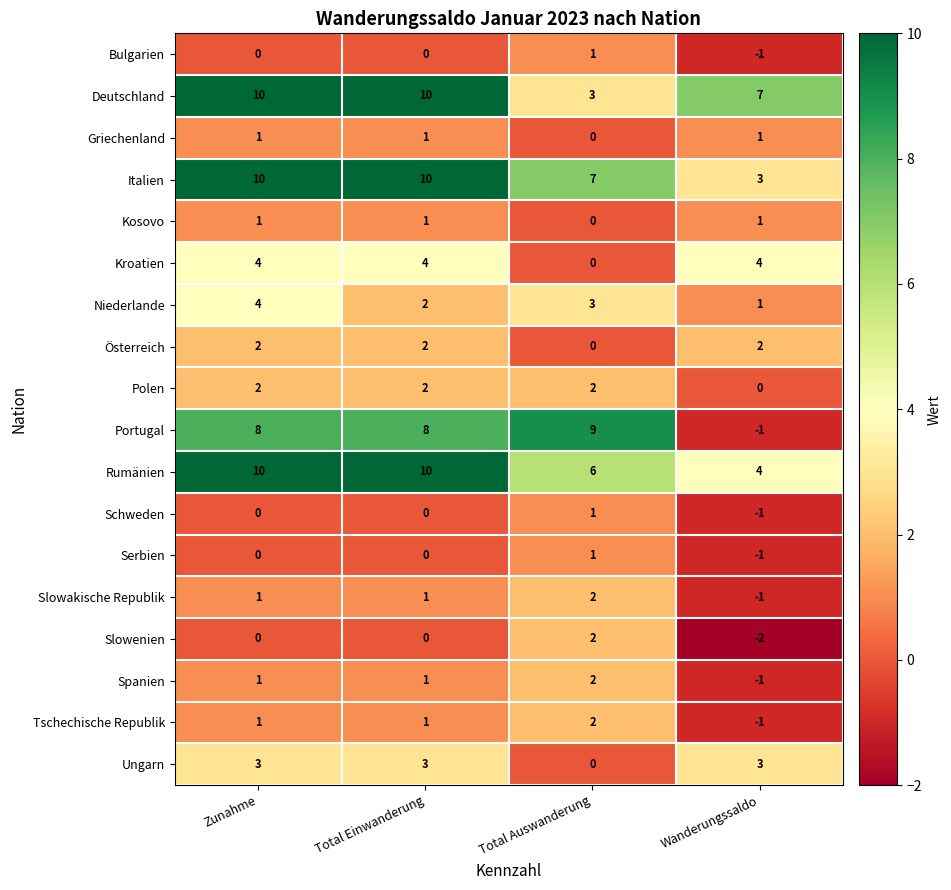

What is the total value across all series at Zunahme?

58